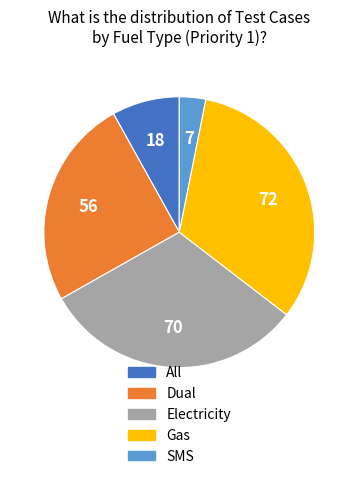

The SMS slice represents 10% of the pie. True or false?

False